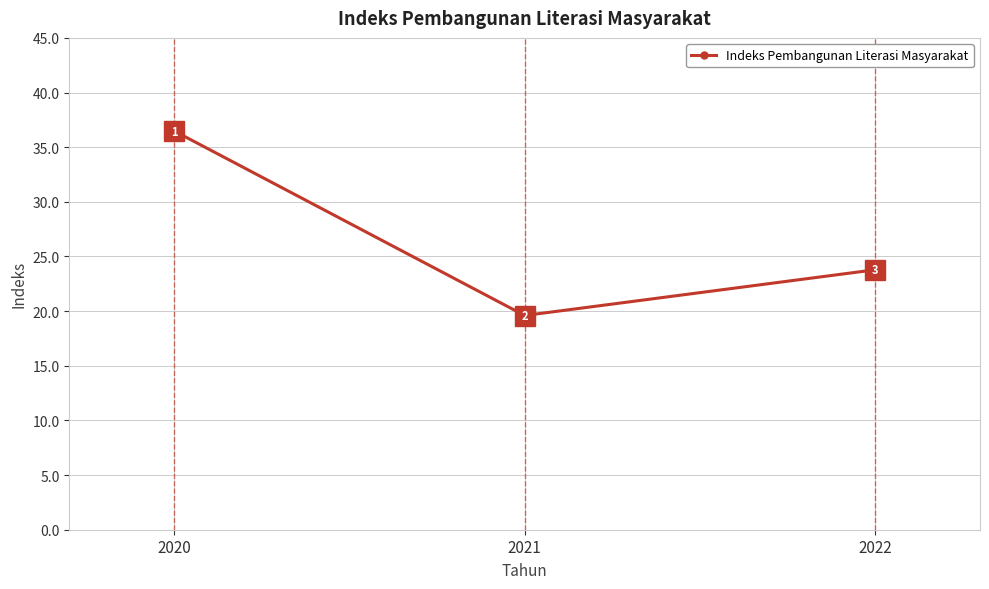

True or false: the data shows 36.5 at 2020.

True